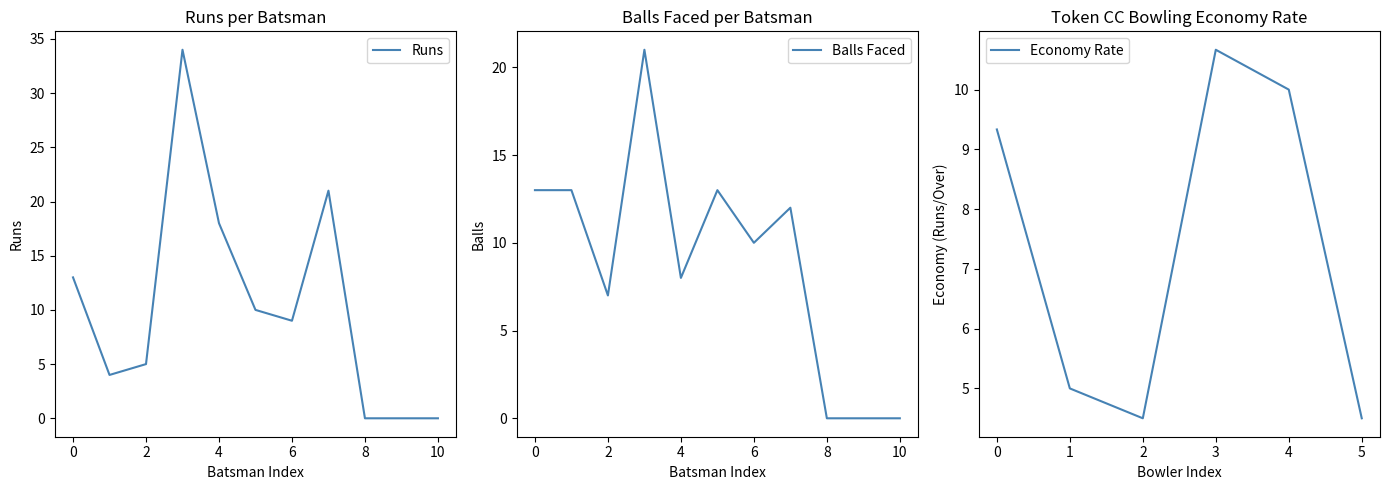

What is the difference between the maximum and minimum values?

34